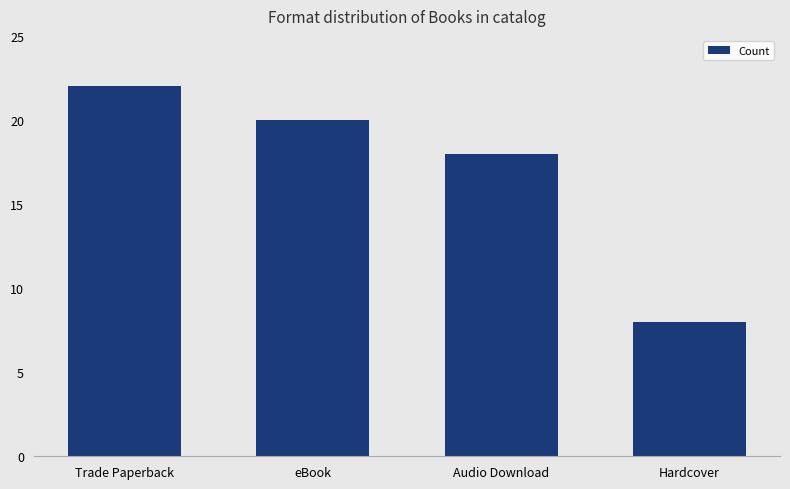

What is the difference between the maximum and second lowest values?

4